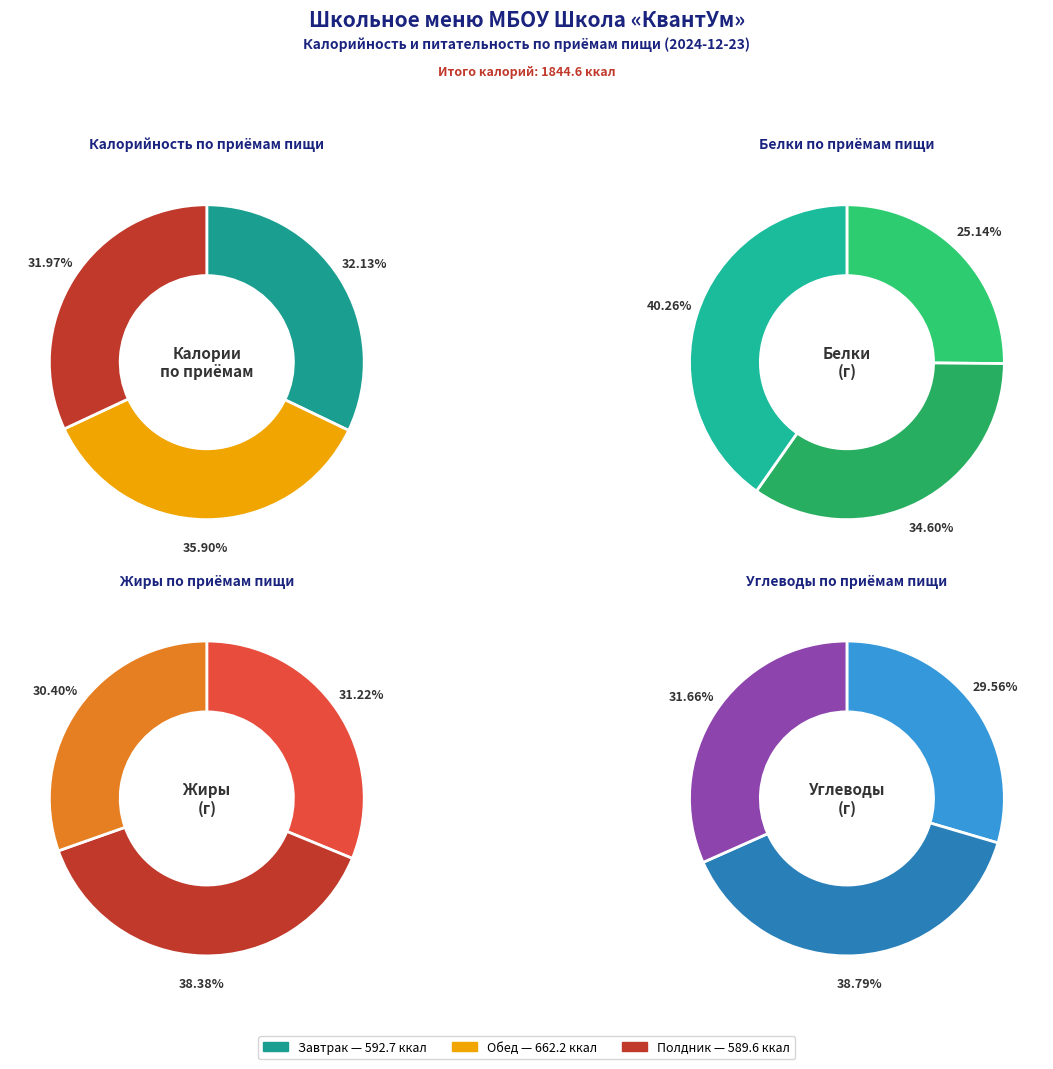

What is the change in value from Завтрак to Полдник?

-3.1